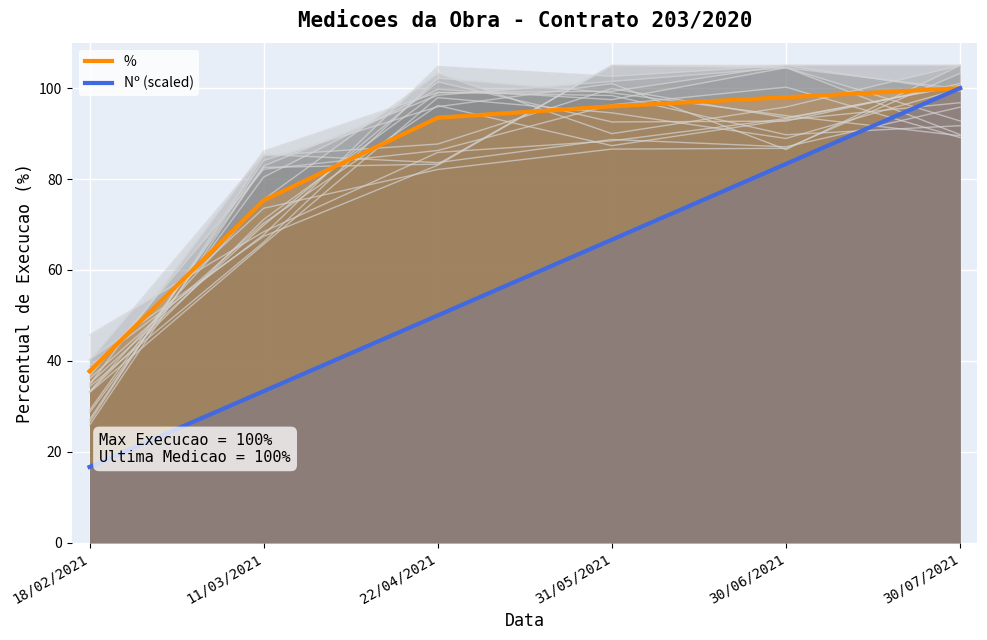

Reading left to right, extract all data points from this chart.

%: 18/02/2021=37.7	11/03/2021=75.3	22/04/2021=93.5	31/05/2021=96.0	30/06/2021=98.0	30/07/2021=100.0
Nº (scaled): 18/02/2021=16.7	11/03/2021=33.3	22/04/2021=50.0	31/05/2021=66.7	30/06/2021=83.3	30/07/2021=100.0